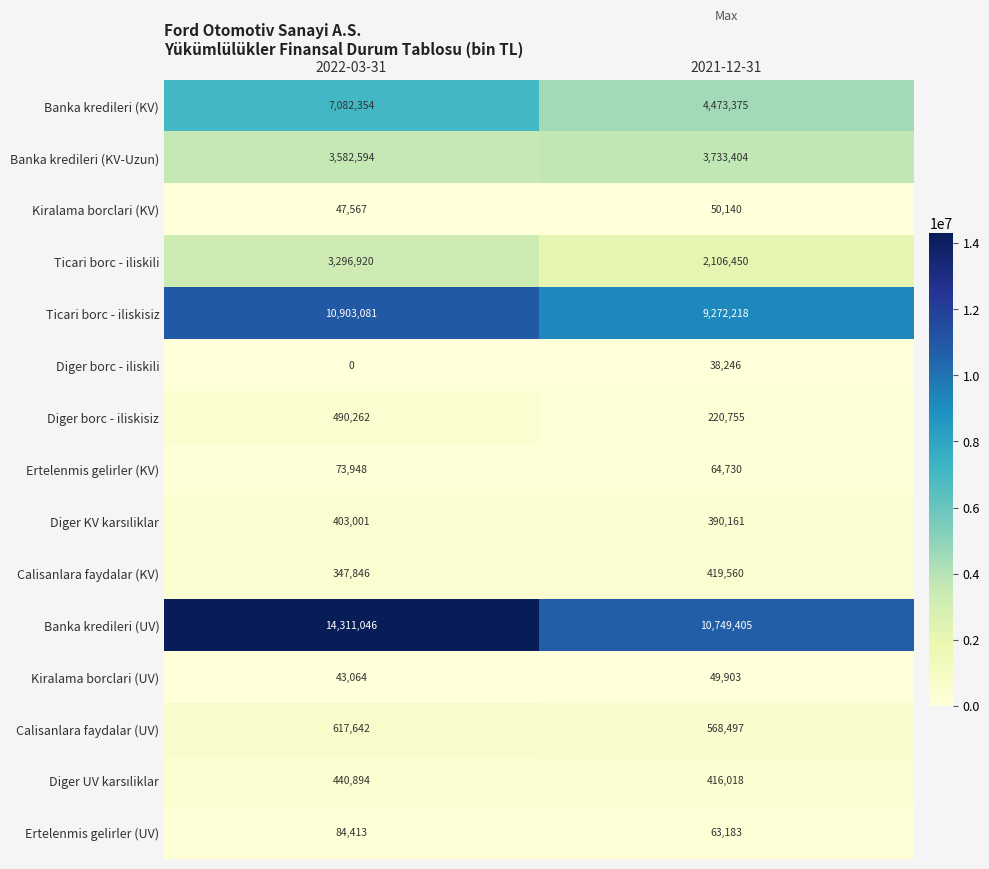

What is the sum of all Banka kredileri (KV-Uzun) values?

7315998